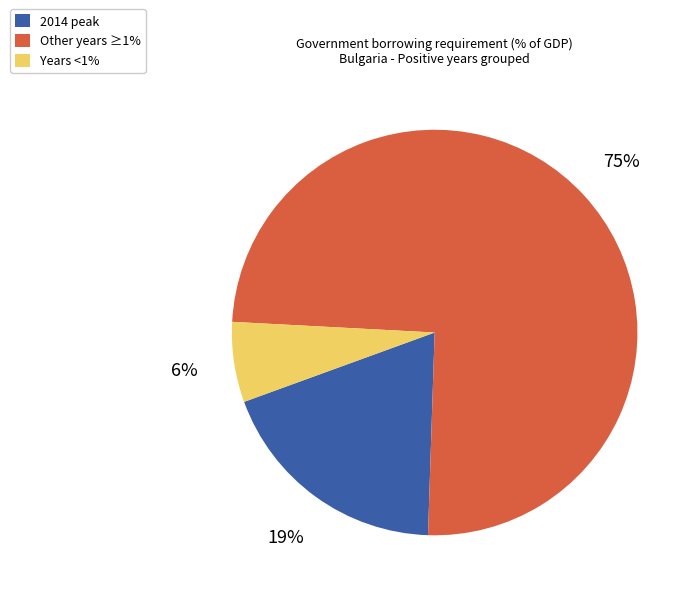

Is there a majority slice in this chart?

Yes